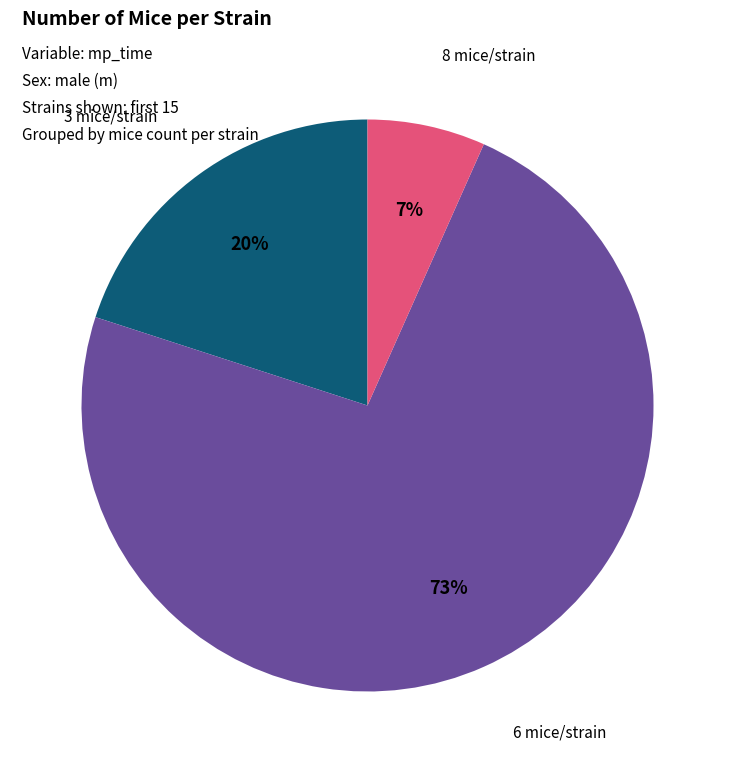

To the nearest percent, what is the average slice percentage?

33%